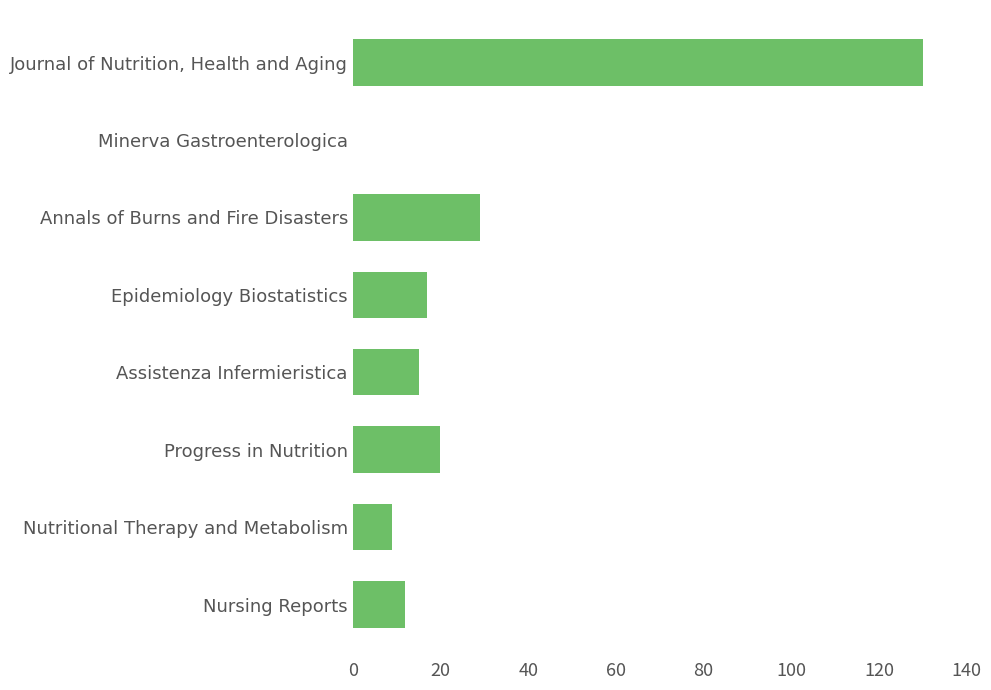

Reading bottom to top, transcribe all the data shown in this chart.

Nursing Reports=12	Nutritional Therapy and Metabolism=9	Progress in Nutrition=20	Assistenza Infermieristica=15	Epidemiology Biostatistics=17	Annals of Burns and Fire Disasters=29	Minerva Gastroenterologica=0	Journal of Nutrition, Health and Aging=130